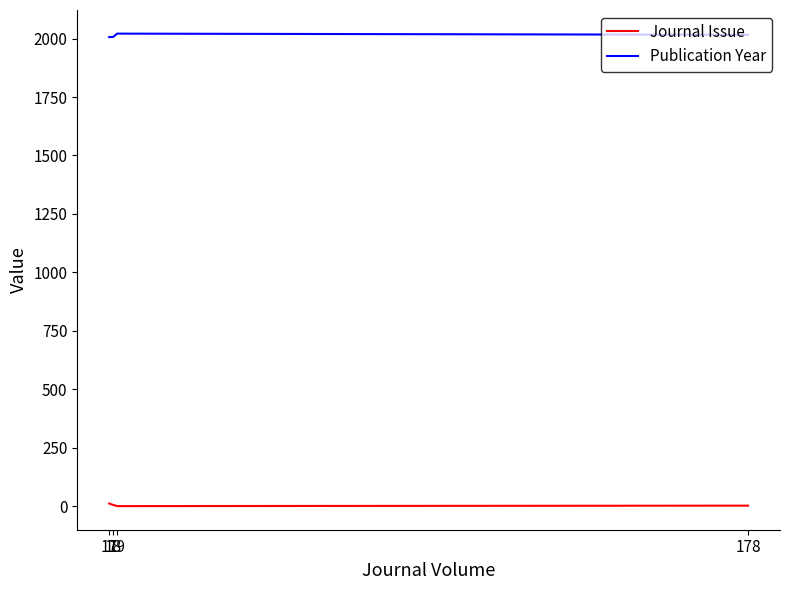

What is the difference between the Journal Issue values at 17 and 178?

9